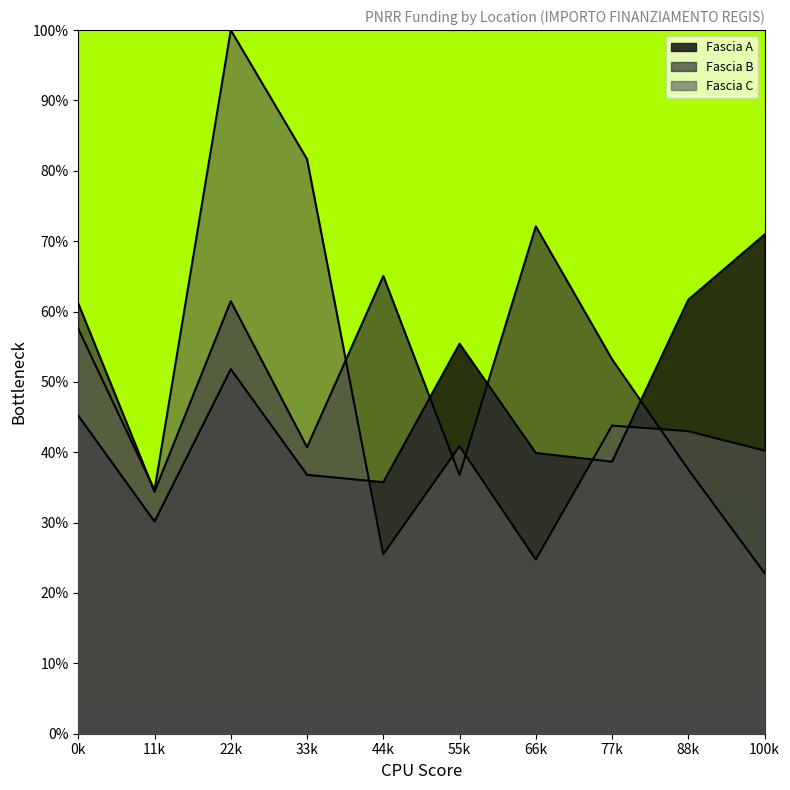

True or false: Fascia C has more than 1 interior local peaks.

True